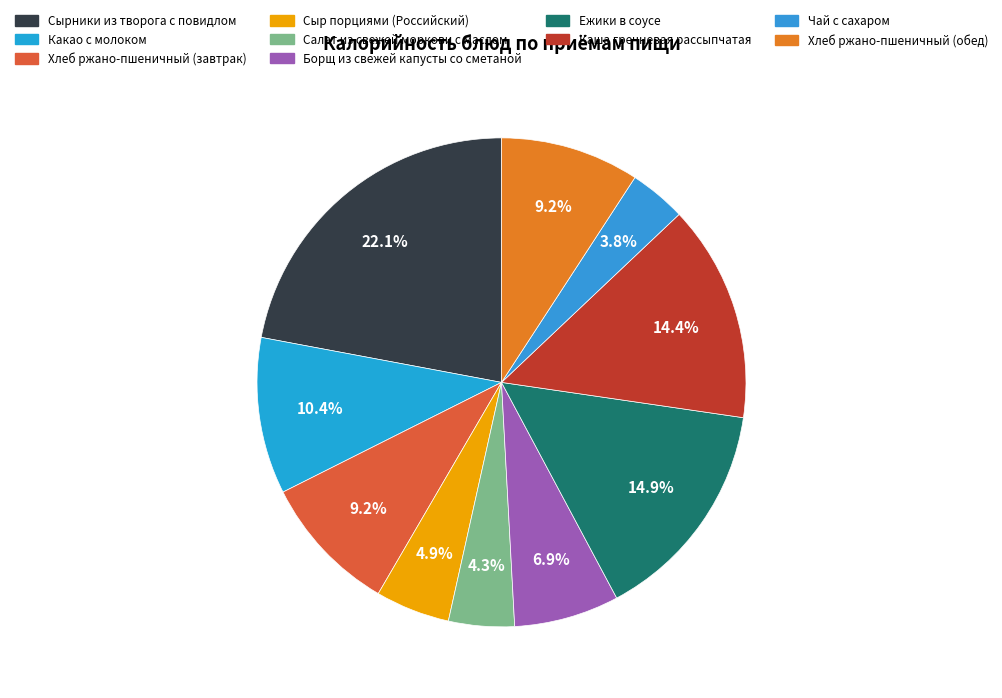

How much of the chart is everything except Каша гречневая рассыпчатая?

85.6%